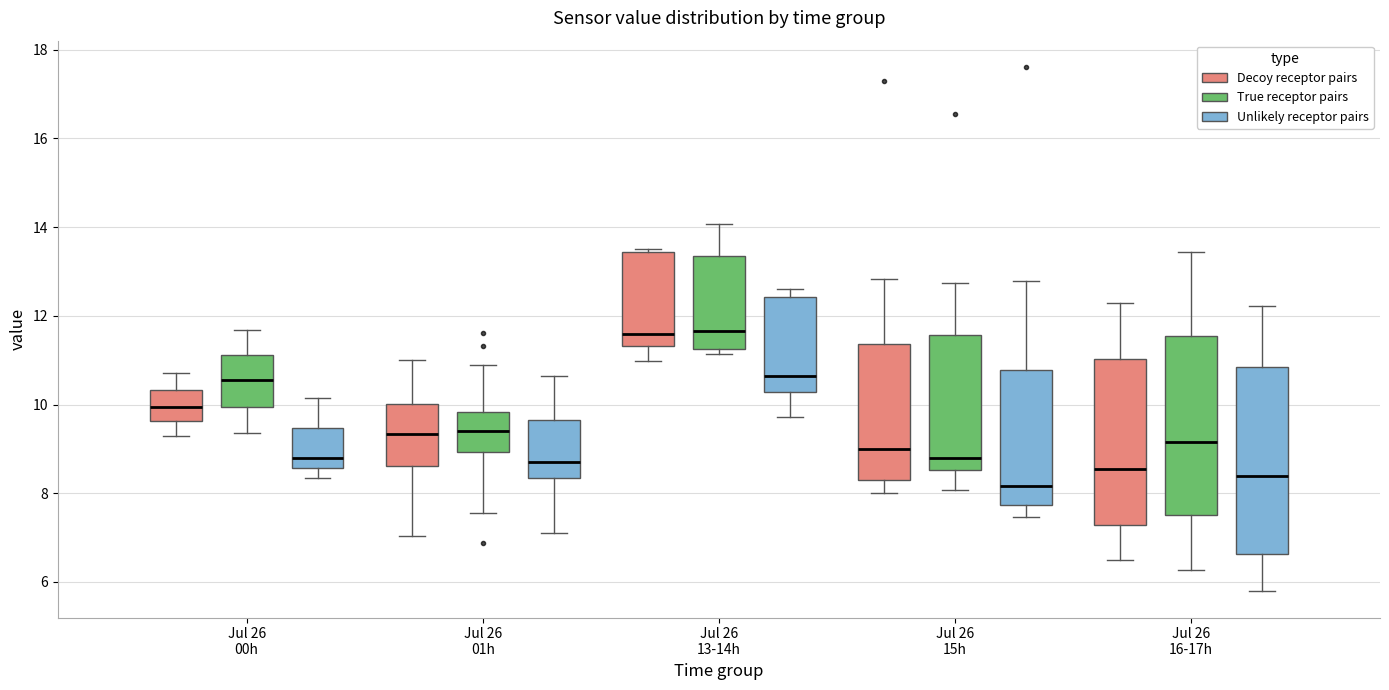

Reading left to right, transcribe this box plot: for each box, give where its median line is, the range the box spans, and where its two whiskers end, as read against the y-axis. The values are not printed on the chart, so give them approximately, as read against the axis.

Jul 26 00h (Decoy receptor pairs): median 10.0, box 9.6 to 10.4, whiskers 9.4 to 10.8
Jul 26 00h (True receptor pairs): median 10.6, box 10.0 to 11.2, whiskers 9.4 to 11.6
Jul 26 00h (Unlikely receptor pairs): median 8.8, box 8.6 to 9.4, whiskers 8.4 to 10.2
Jul 26 01h (Decoy receptor pairs): median 9.4, box 8.6 to 10.0, whiskers 7.0 to 11.0
Jul 26 01h (True receptor pairs): median 9.4, box 9.0 to 9.8, whiskers 7.6 to 10.8
Jul 26 01h (Unlikely receptor pairs): median 8.8, box 8.4 to 9.6, whiskers 7.0 to 10.6
Jul 26 13-14h (Decoy receptor pairs): median 11.6, box 11.4 to 13.4, whiskers 11.0 to 13.6
Jul 26 13-14h (True receptor pairs): median 11.6, box 11.2 to 13.4, whiskers 11.2 (just below the box's lower edge) to 14.0
Jul 26 13-14h (Unlikely receptor pairs): median 10.6, box 10.2 to 12.4, whiskers 9.8 to 12.6
Jul 26 15h (Decoy receptor pairs): median 9.0, box 8.4 to 11.4, whiskers 8.0 to 12.8
Jul 26 15h (True receptor pairs): median 8.8, box 8.6 to 11.6, whiskers 8.0 to 12.8
Jul 26 15h (Unlikely receptor pairs): median 8.2, box 7.8 to 10.8, whiskers 7.4 to 12.8
Jul 26 16-17h (Decoy receptor pairs): median 8.6, box 7.2 to 11.0, whiskers 6.6 to 12.4
Jul 26 16-17h (True receptor pairs): median 9.2, box 7.6 to 11.6, whiskers 6.2 to 13.4
Jul 26 16-17h (Unlikely receptor pairs): median 8.4, box 6.6 to 10.8, whiskers 5.8 to 12.2